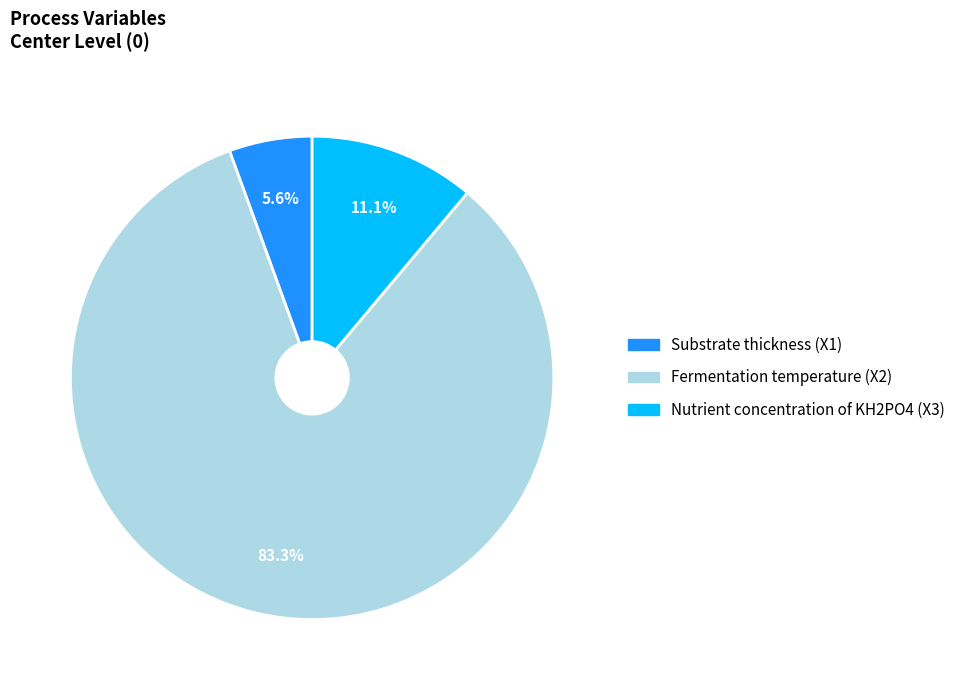

True or false: Fermentation temperature (X2) accounts for 91% of the total.

False